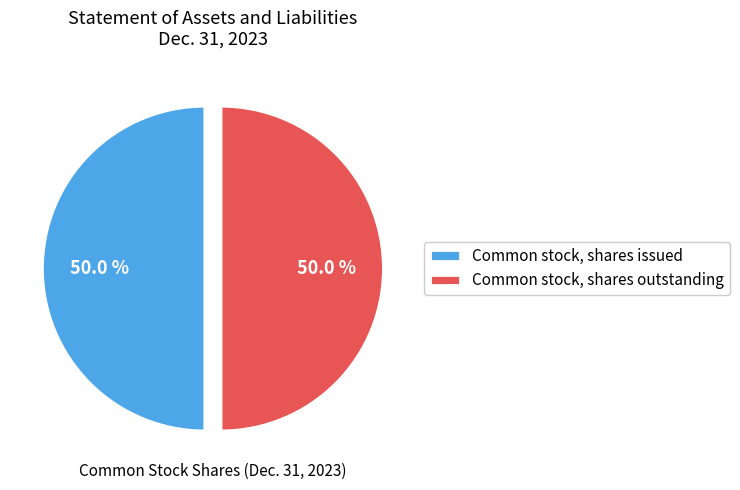

How many segments does this pie chart have?

2